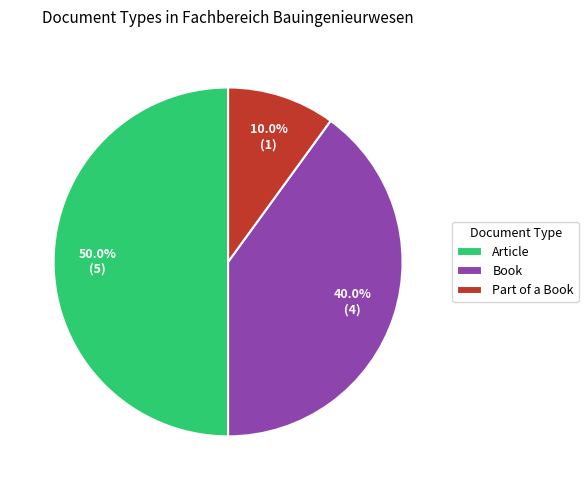

How much of the chart is everything except Article?

50.0%